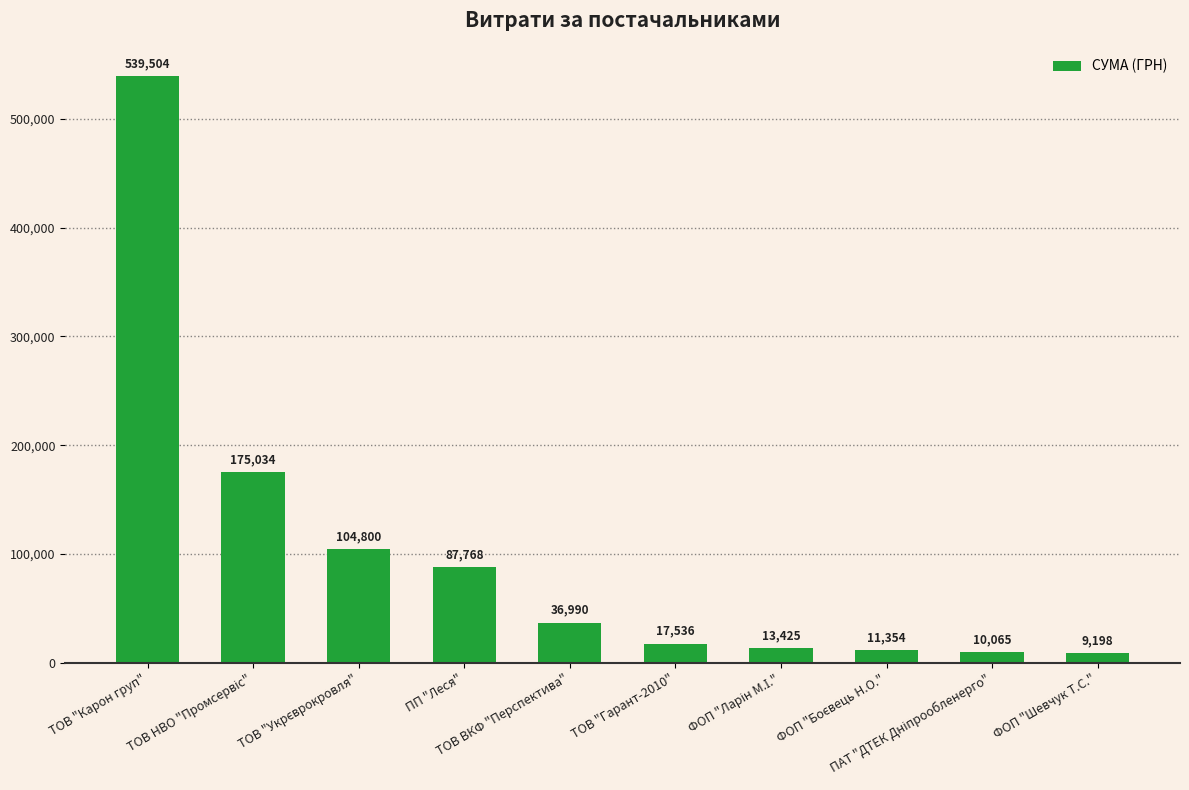

What is the maximum value shown in the chart?

539503.5